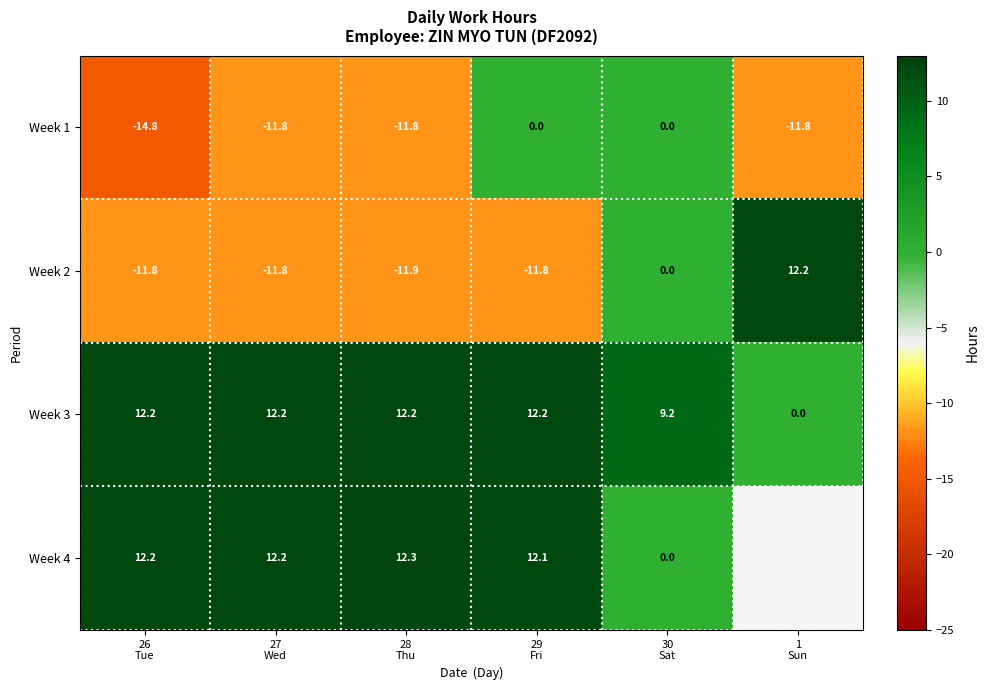

What is the sum of all Week 3 values?

58.0